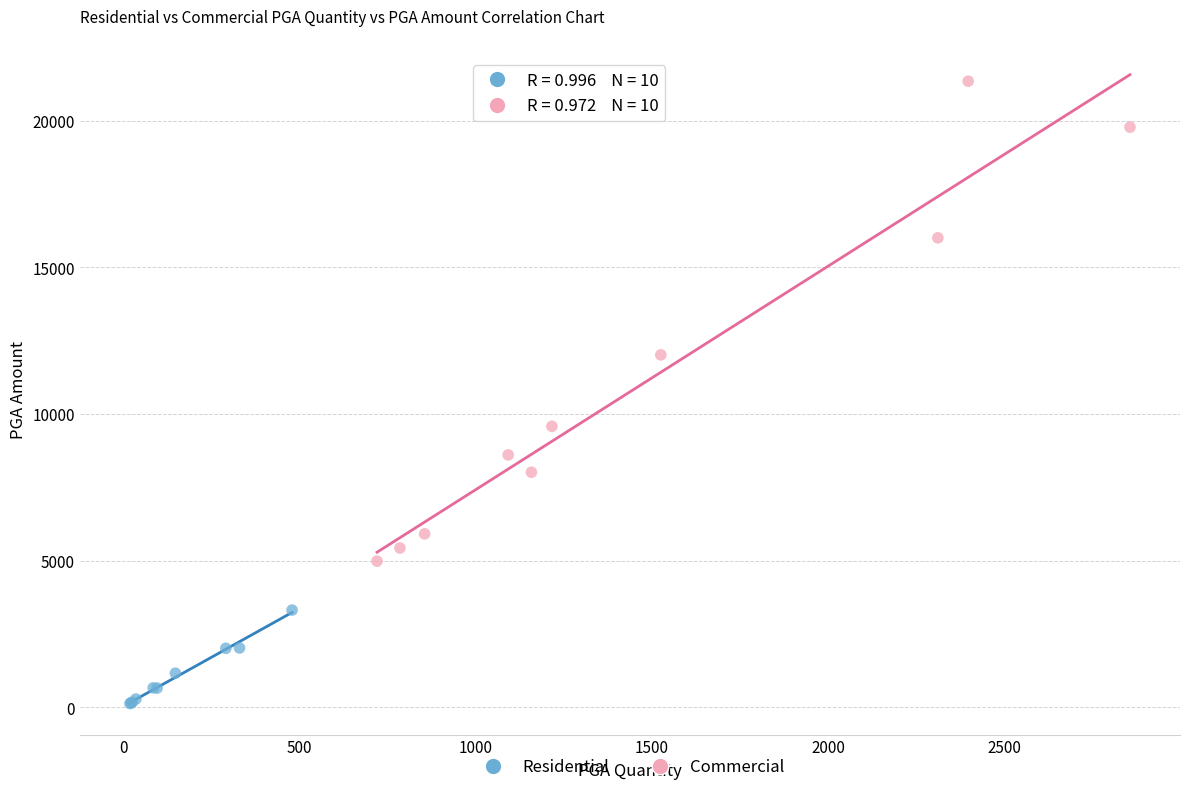

Which series has the widest spread of Y values?

Commercial